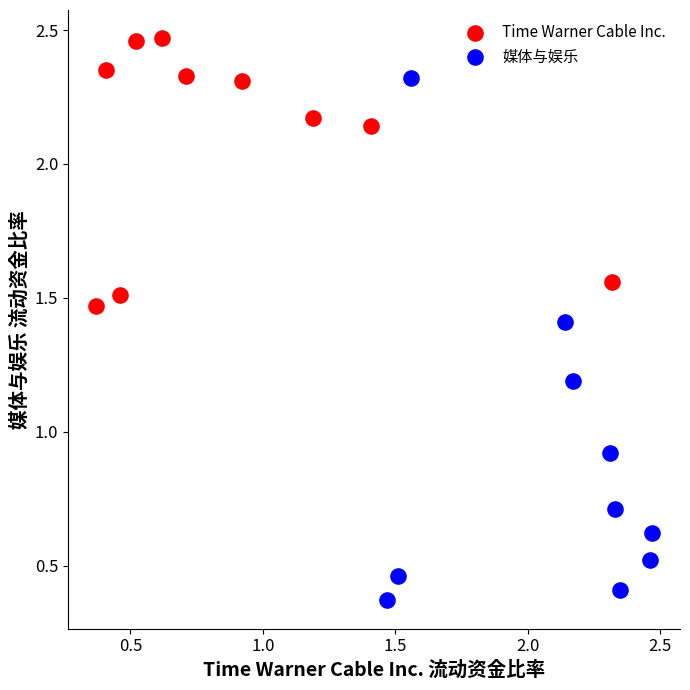

What are all the series names shown in the legend?

Time Warner Cable Inc., 媒体与娱乐